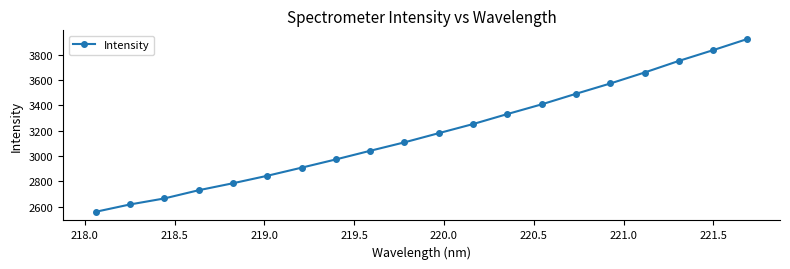

How many categories are shown in the chart?

20